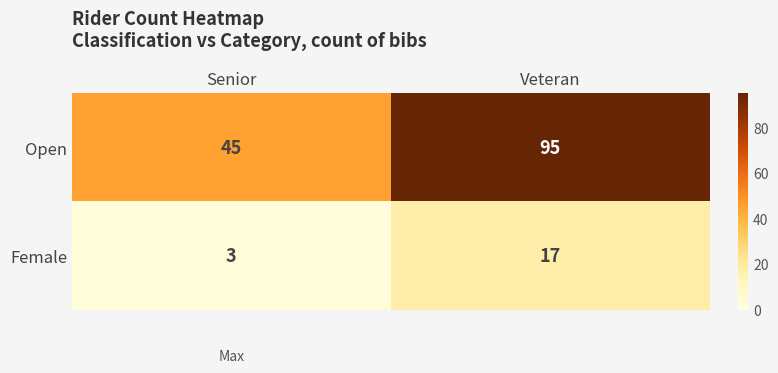

What is the minimum value shown in the chart?

3